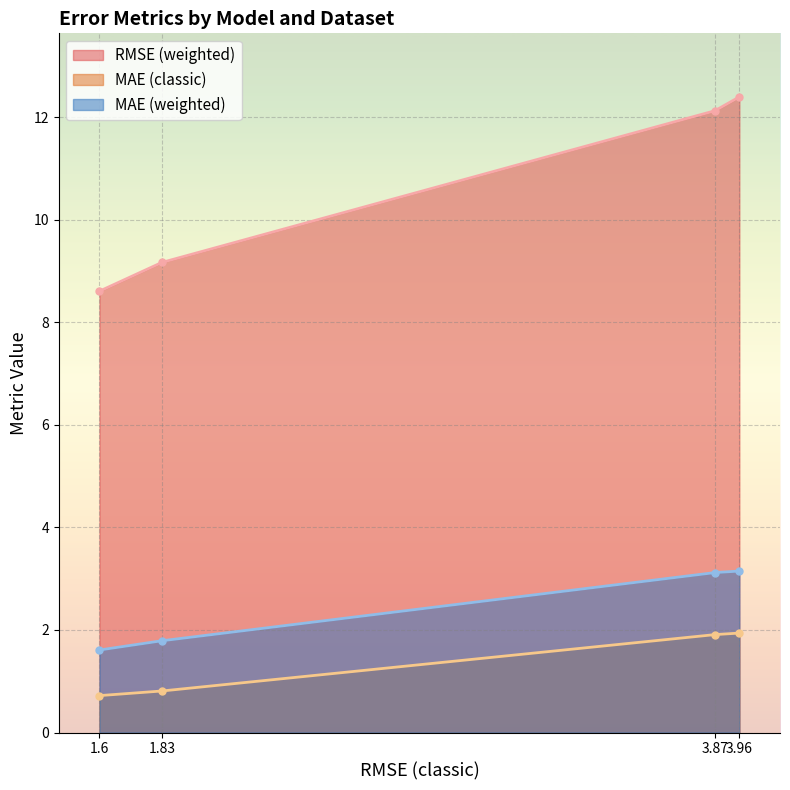

Which series has the largest total across all categories?

RMSE (weighted)